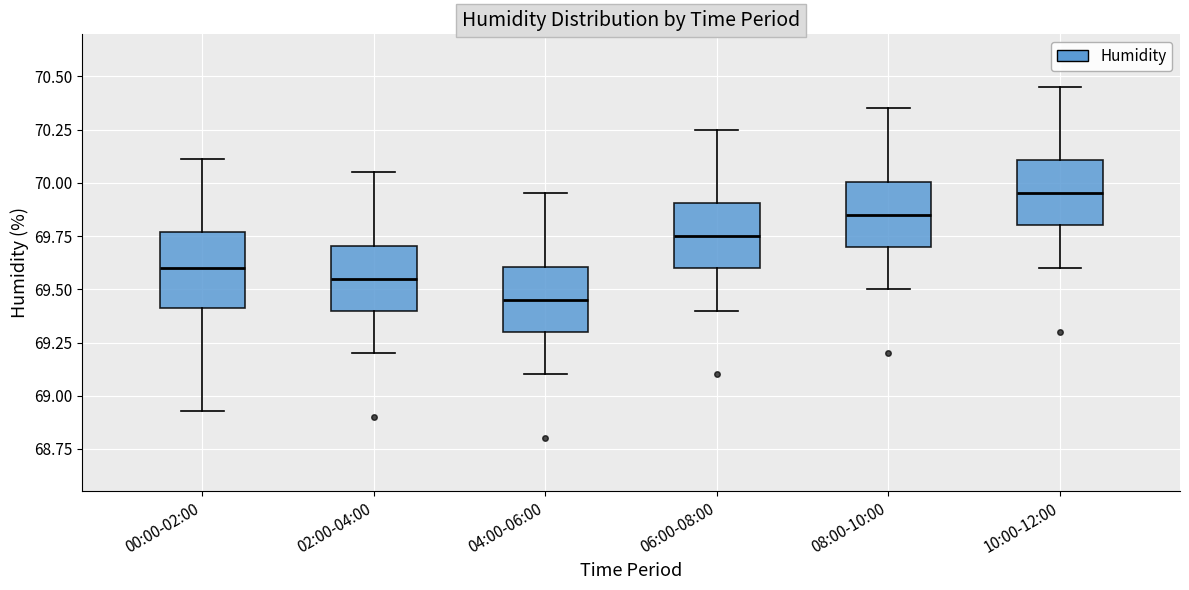

Reading left to right, transcribe this box plot: for each box, give where its median line is, the range the box spans, and where its two whiskers end, as read against the y-axis. The values are not printed on the chart, so give them approximately, as read against the axis.

00:00-02:00: median 69.60, box 69.40 to 69.75, whiskers 68.95 to 70.10
02:00-04:00: median 69.55, box 69.40 to 69.70, whiskers 69.20 to 70.05
04:00-06:00: median 69.45, box 69.30 to 69.60, whiskers 69.10 to 69.95
06:00-08:00: median 69.75, box 69.60 to 69.90, whiskers 69.40 to 70.25
08:00-10:00: median 69.85, box 69.70 to 70.00, whiskers 69.50 to 70.35
10:00-12:00: median 69.95, box 69.80 to 70.10, whiskers 69.60 to 70.45